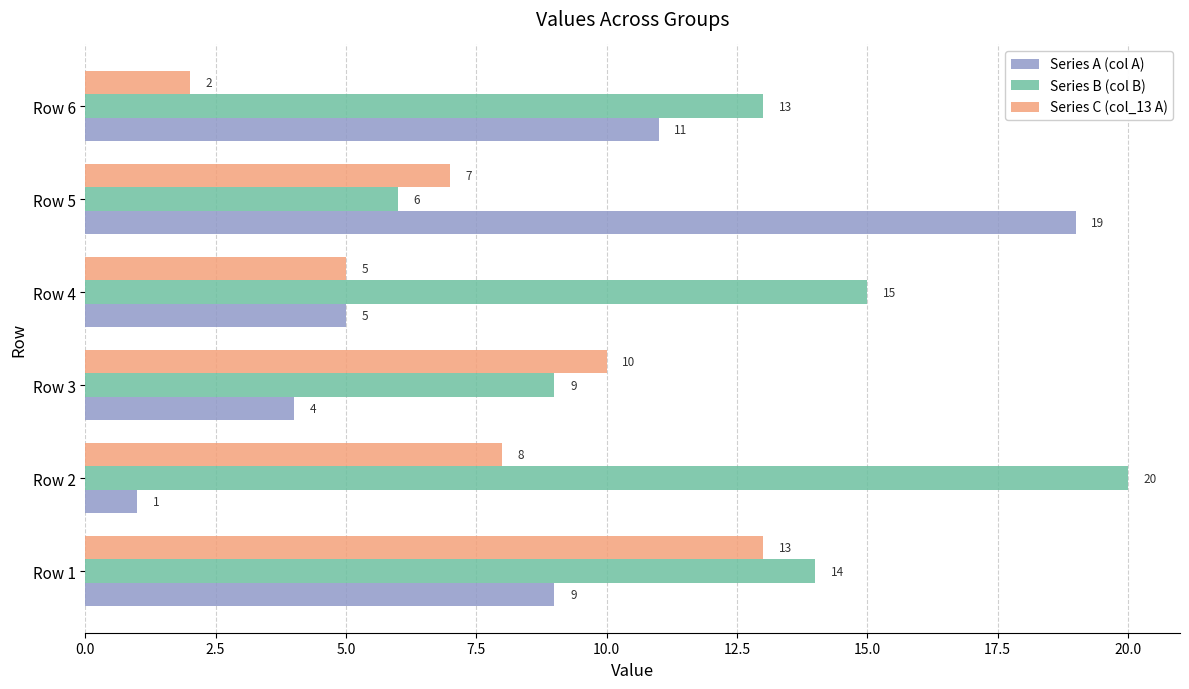

At which category is the sum across all series the highest?

Row 1